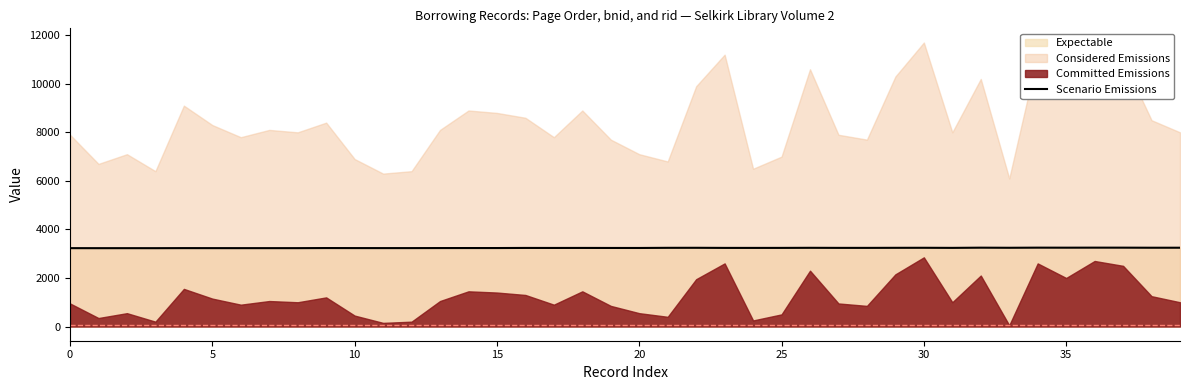

True or false: there are more than 0 points higher than both neighbors.

True